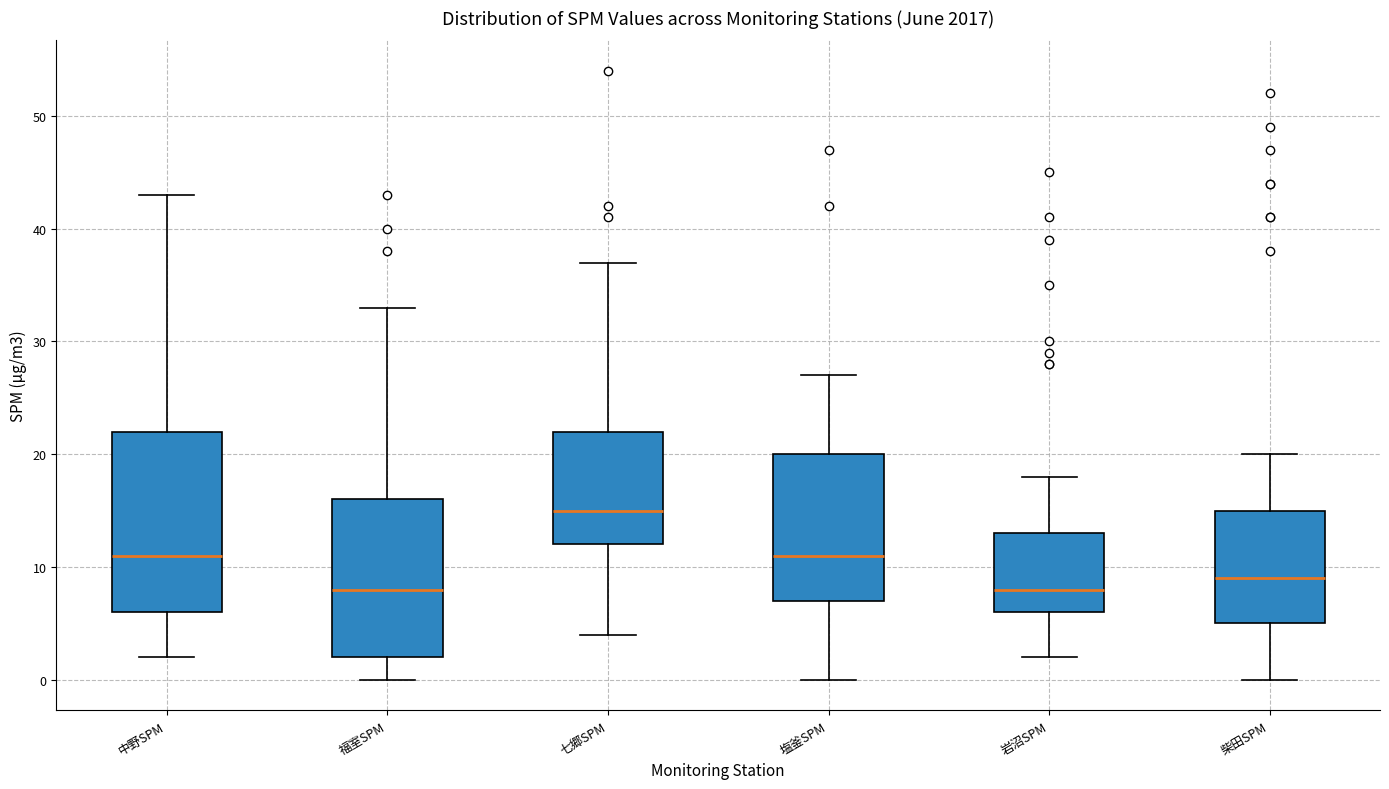

Where is the lower edge of the box for 塩釜SPM on the y-axis? The values are not printed on the chart, so give them approximately, as read against the axis.

7